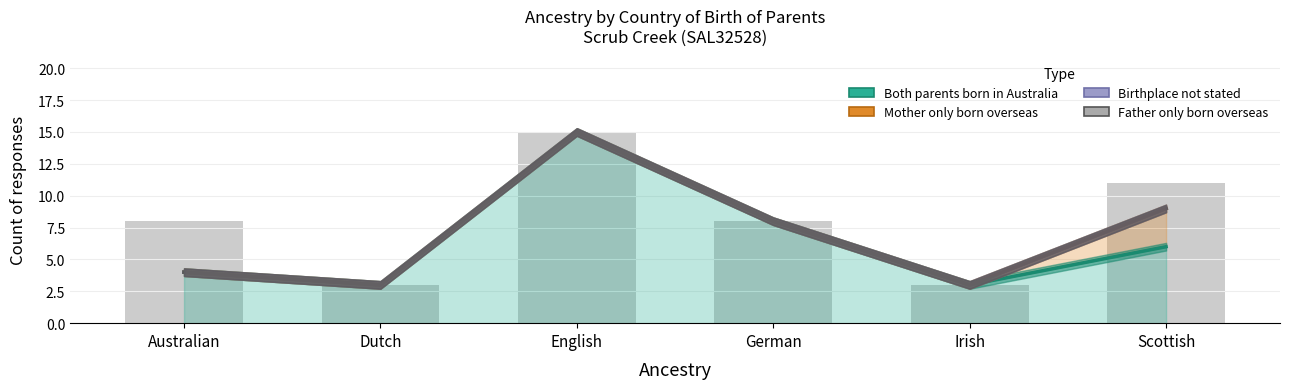

What is the value of the Birthplace not stated bar at the 6th from the left?

9